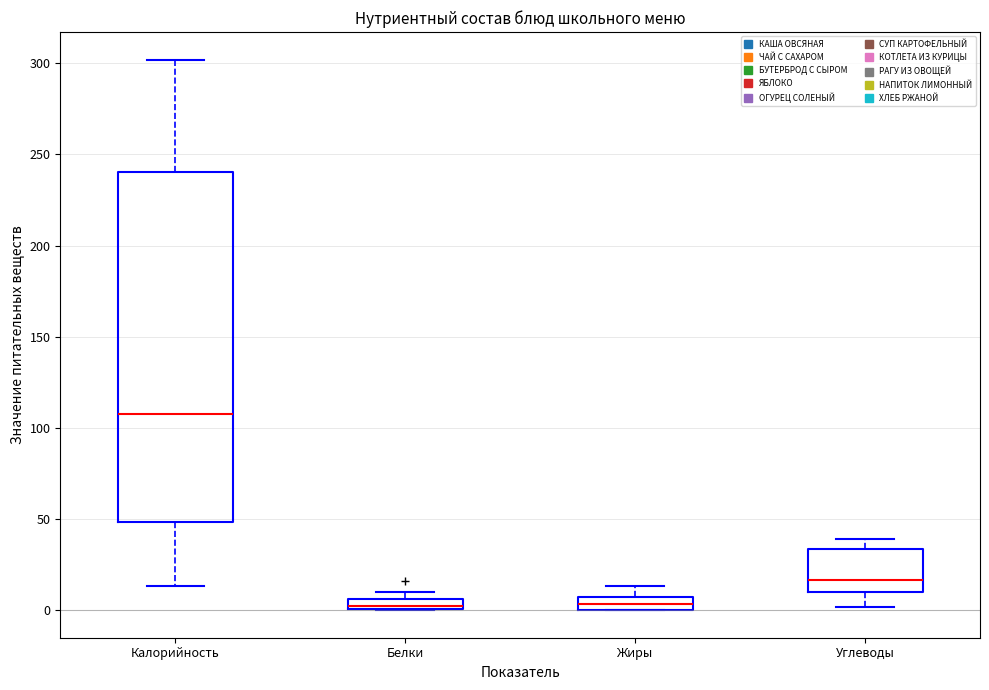

Which box is the tallest, from its lower edge to its upper edge?

Калорийность